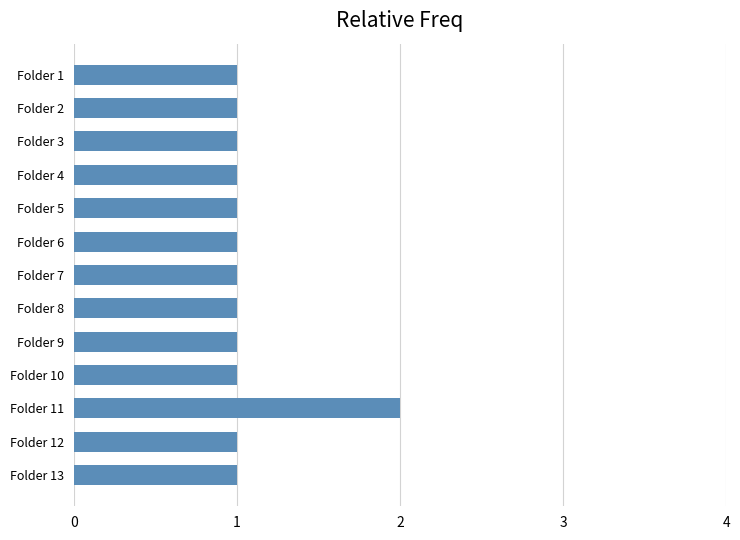

True or false: the data shows 1 at Folder 1.

True